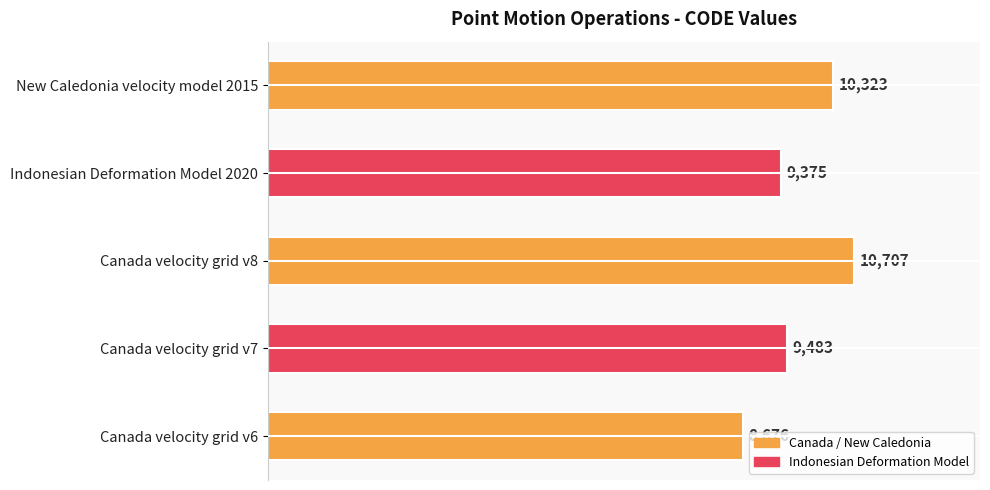

What is the sum of all values?

48564